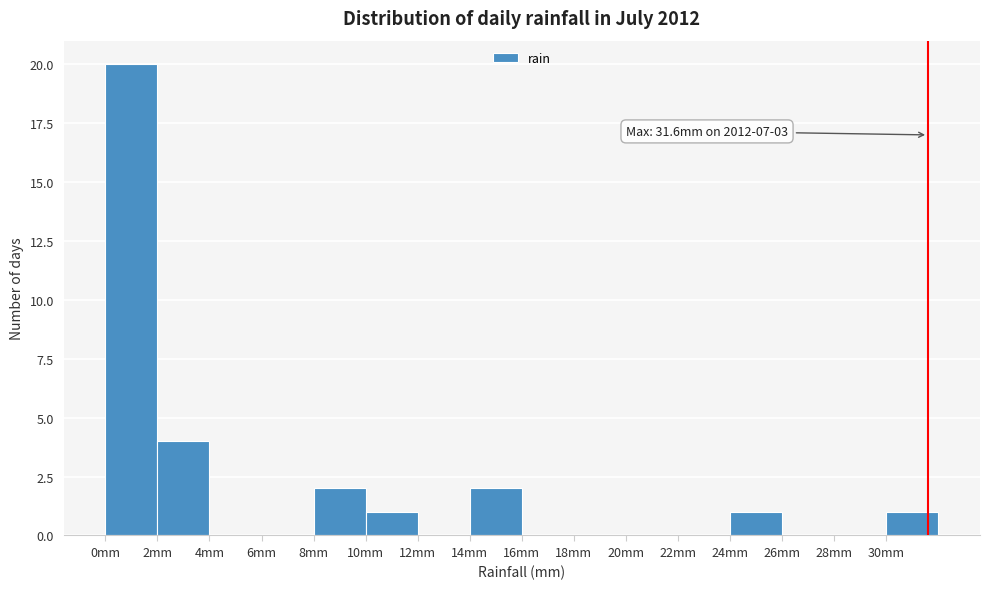

Which range on the x-axis has the tallest bar?

0 to 2